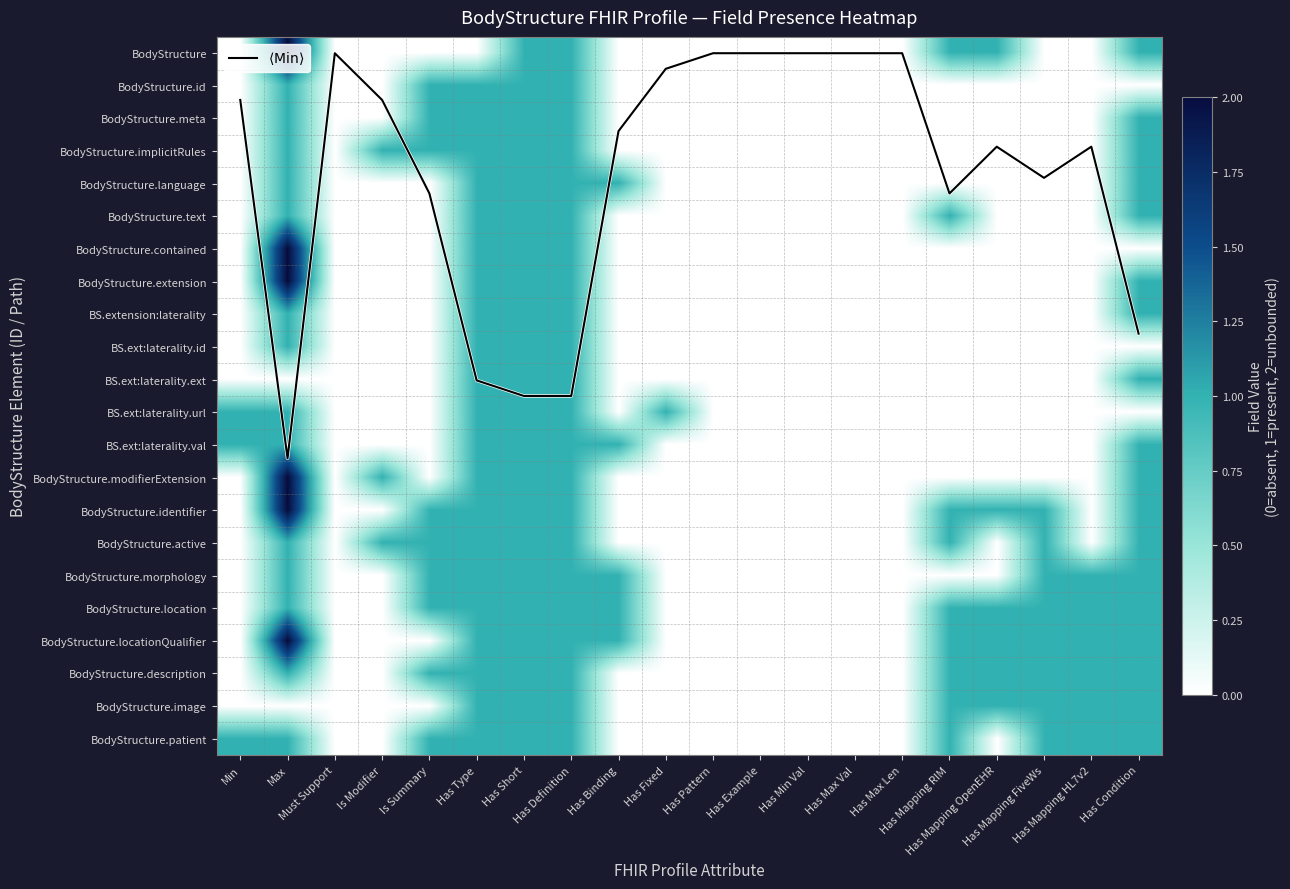

At which category does the chart reach its minimum across all series?

Must Support